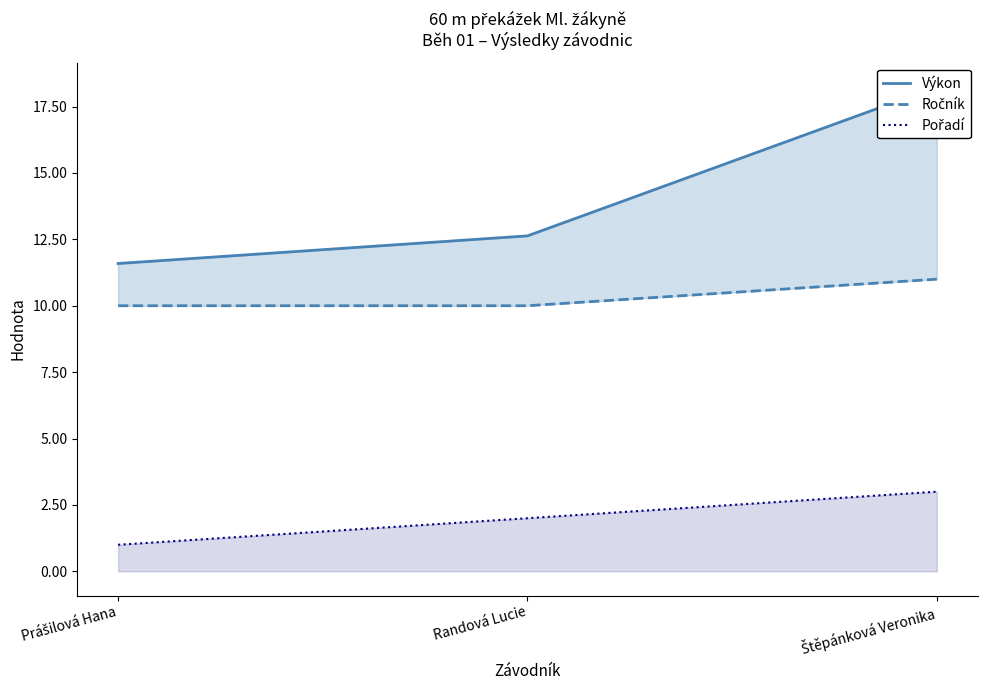

Count the Ročník values in the range 10 to 11.

3